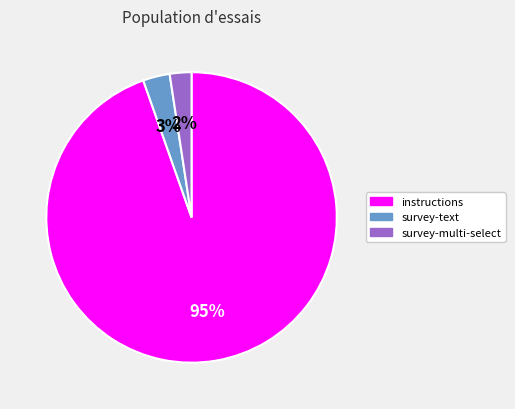

Between instructions and survey-multi-select, which is larger?

instructions